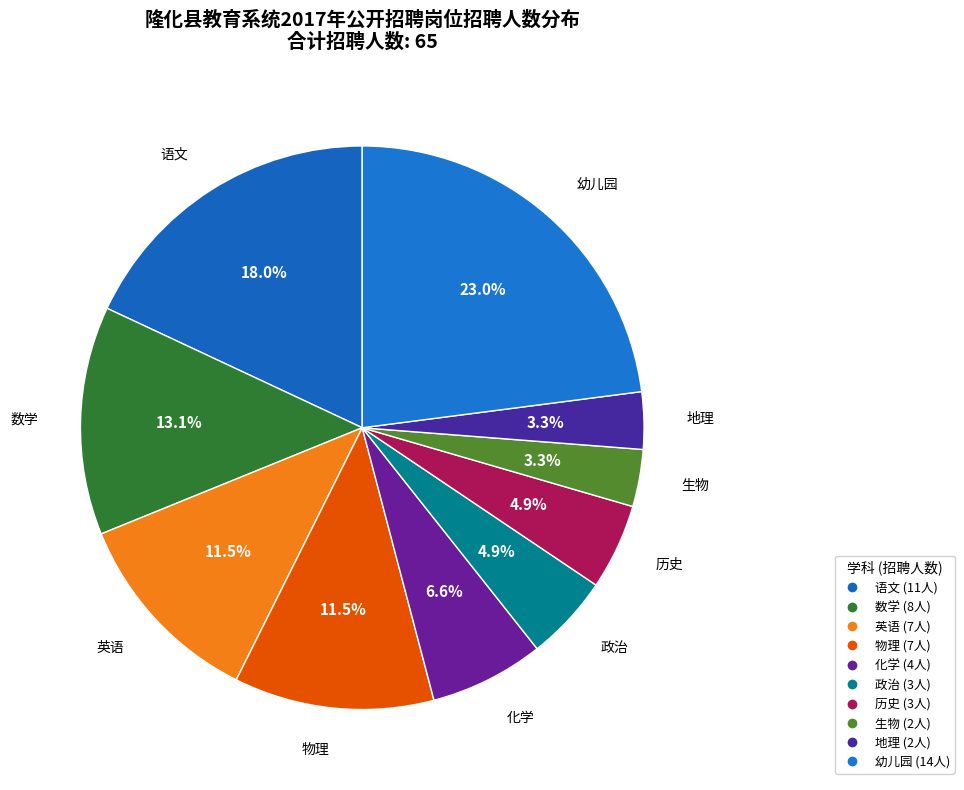

To the nearest percent, what percentage of the pie is 生物?

3%